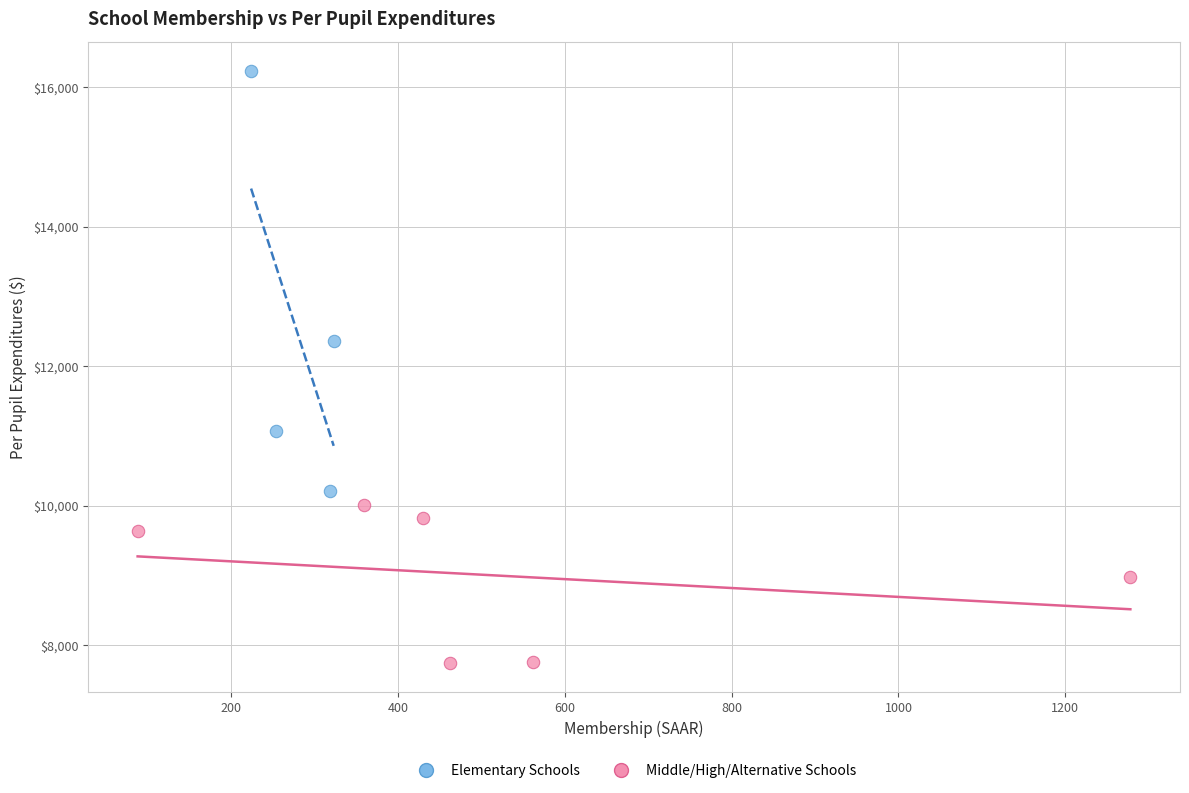

What are all the series names shown in the legend?

Elementary Schools, Middle/High/Alternative Schools